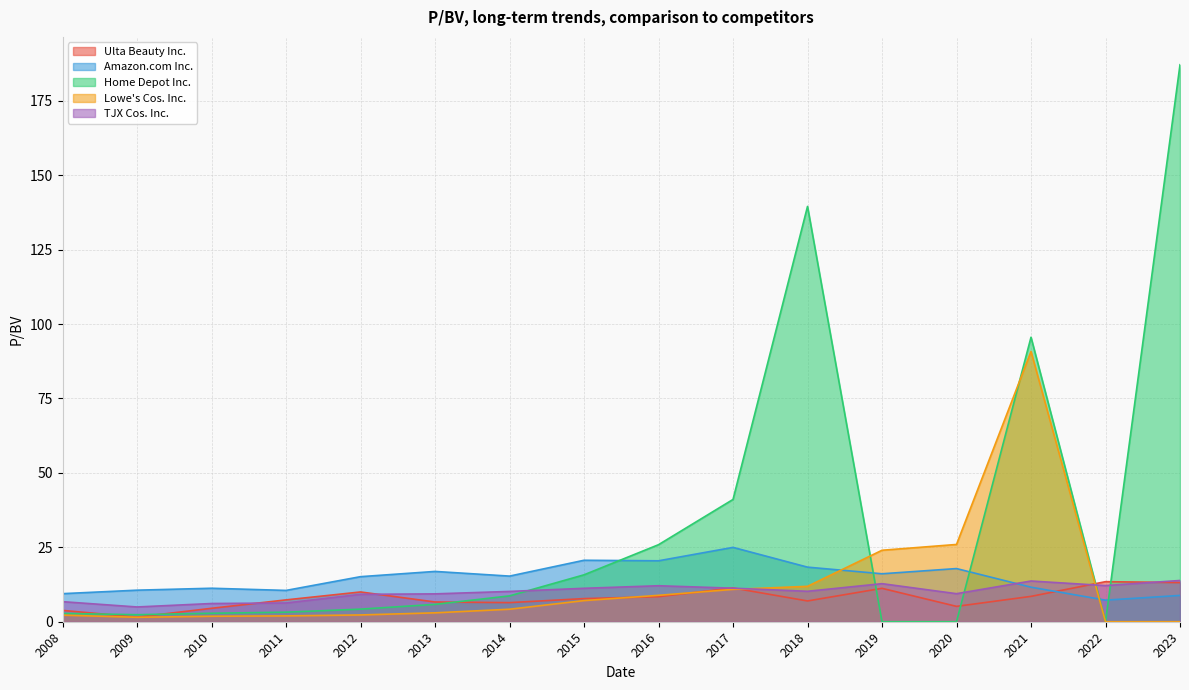

How many distinct data groups are displayed?

5